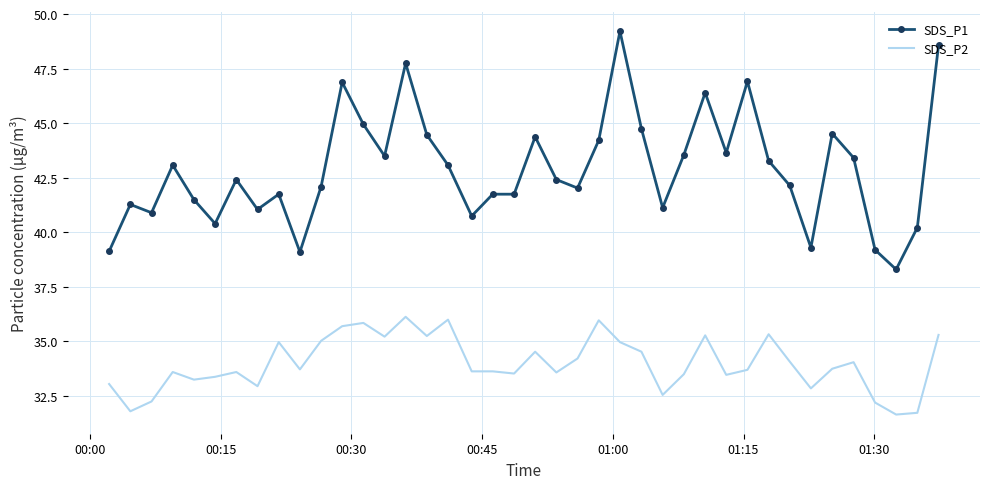

What is the difference between the maximum and second lowest values in the SDS_P2 series?

4.4